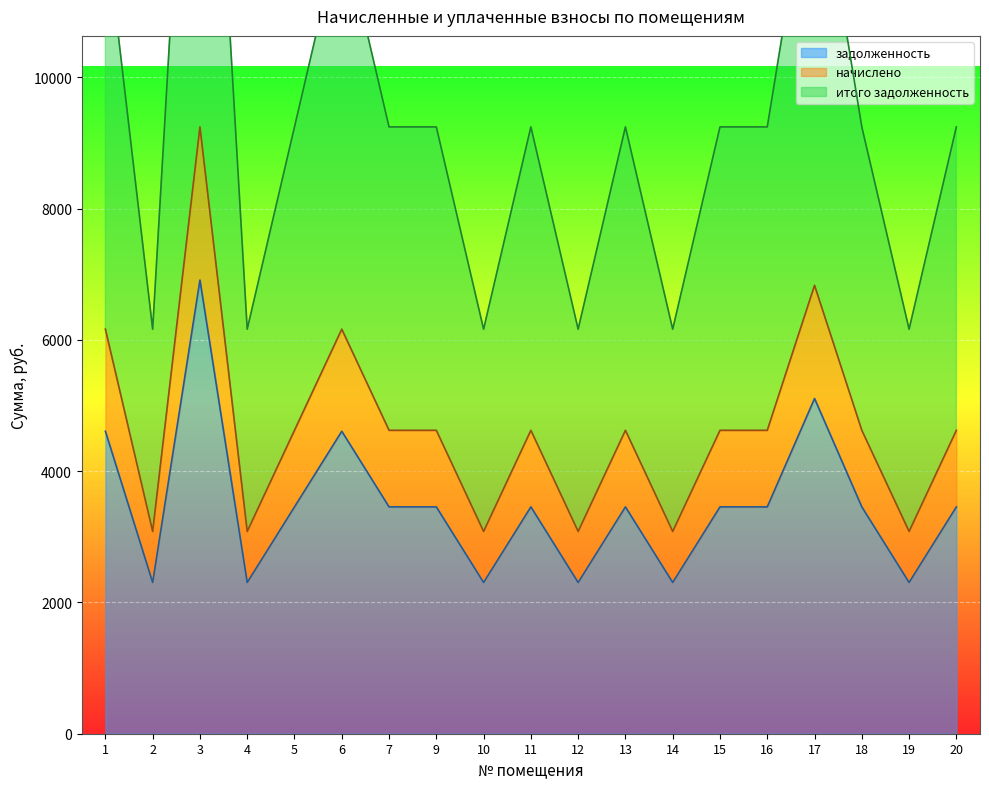

Where is the first local maximum for задолженность?

3